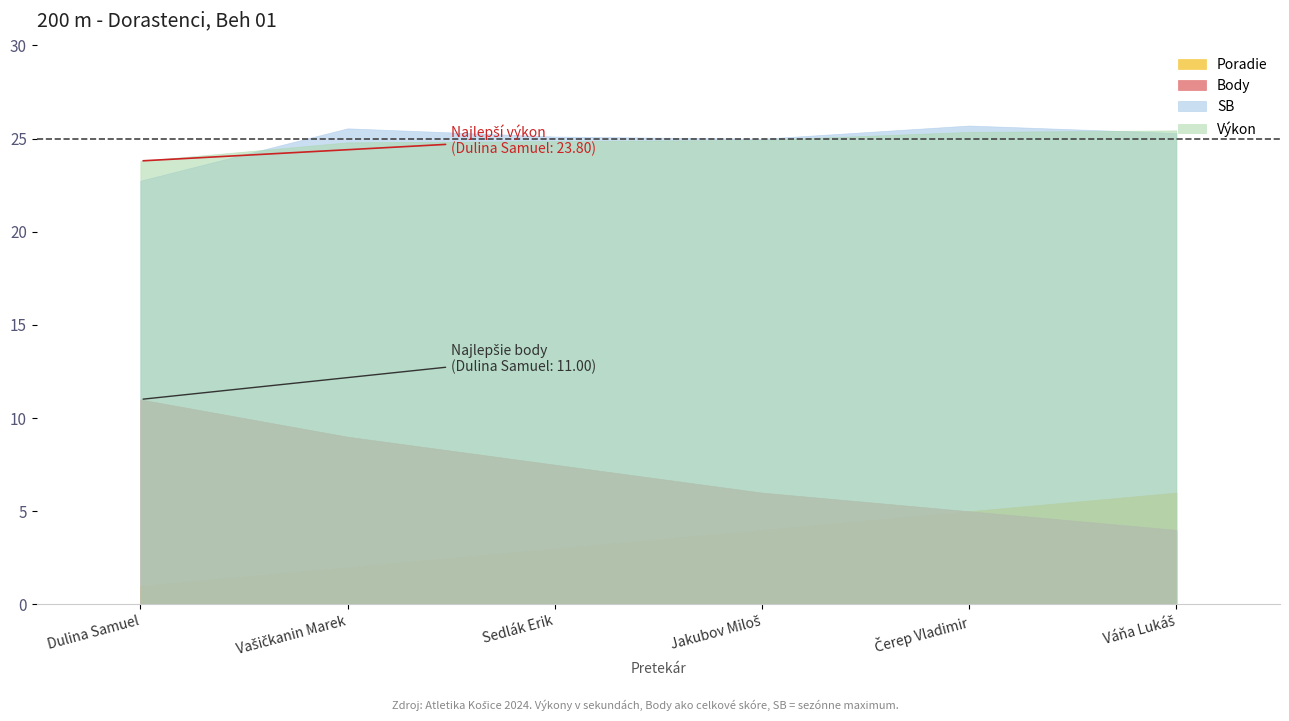

What is the highest value of the Body series?

11.0